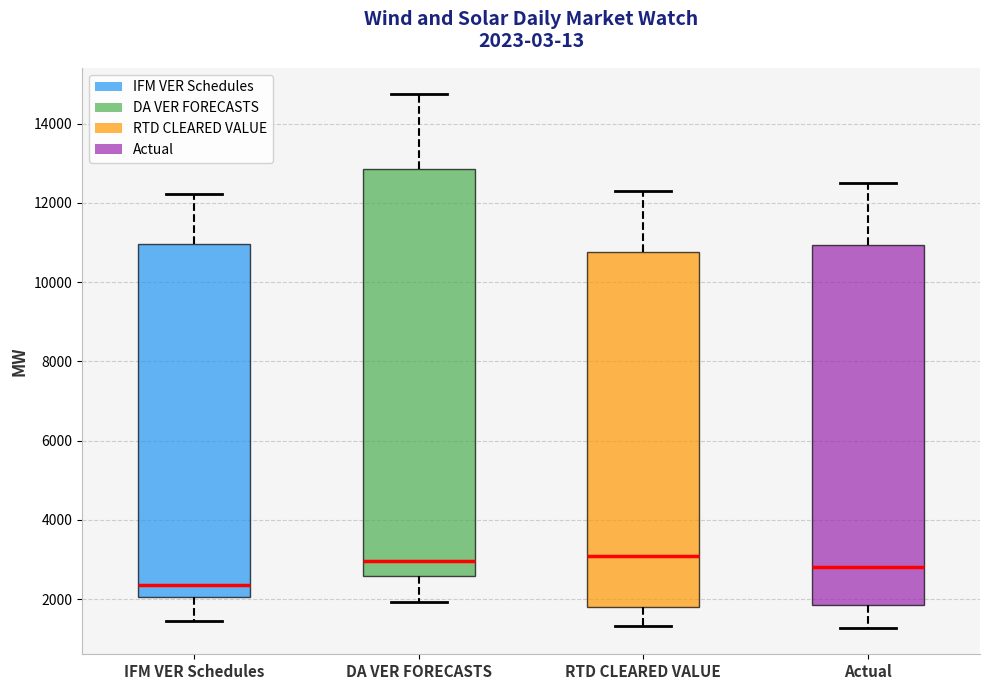

Which box is the tallest, from its lower edge to its upper edge?

DA VER FORECASTS